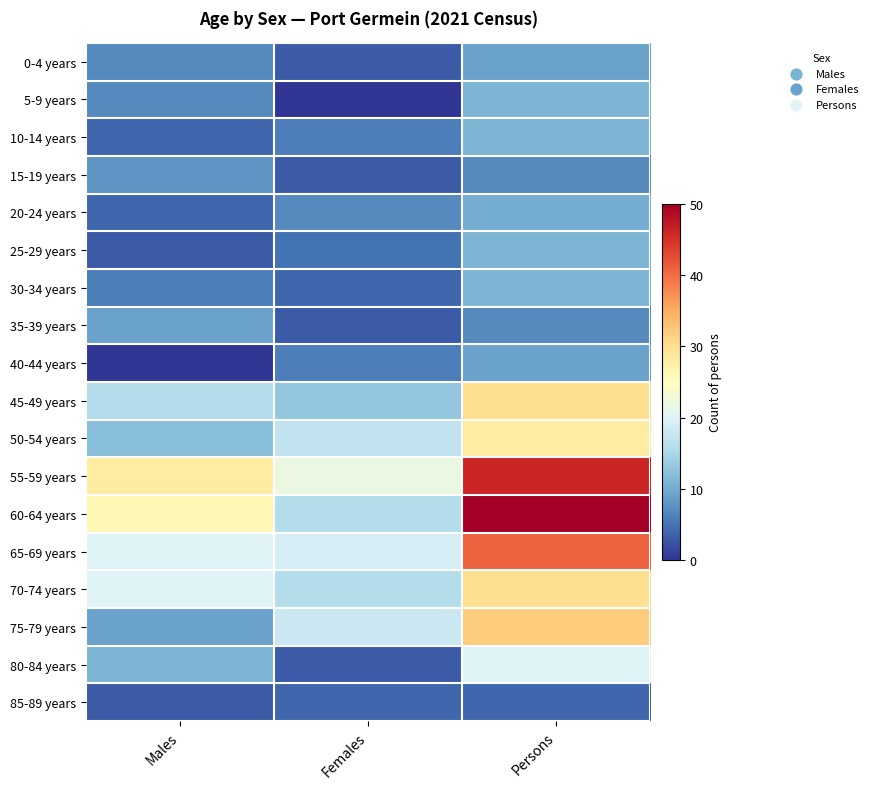

Reading left to right, what are all the values shown in this chart?

0-4 years: Males=7	Females=3	Persons=9
5-9 years: Males=7	Females=0	Persons=11
10-14 years: Males=4	Females=6	Persons=11
15-19 years: Males=8	Females=3	Persons=7
20-24 years: Males=4	Females=7	Persons=10
25-29 years: Males=3	Females=5	Persons=11
30-34 years: Males=6	Females=4	Persons=11
35-39 years: Males=9	Females=3	Persons=7
40-44 years: Males=0	Females=6	Persons=9
45-49 years: Males=16	Females=13	Persons=30
50-54 years: Males=12	Females=17	Persons=28
55-59 years: Males=28	Females=22	Persons=46
60-64 years: Males=26	Females=16	Persons=50
65-69 years: Males=20	Females=19	Persons=41
70-74 years: Males=20	Females=16	Persons=30
75-79 years: Males=9	Females=18	Persons=32
80-84 years: Males=11	Females=3	Persons=20
85-89 years: Males=3	Females=4	Persons=4